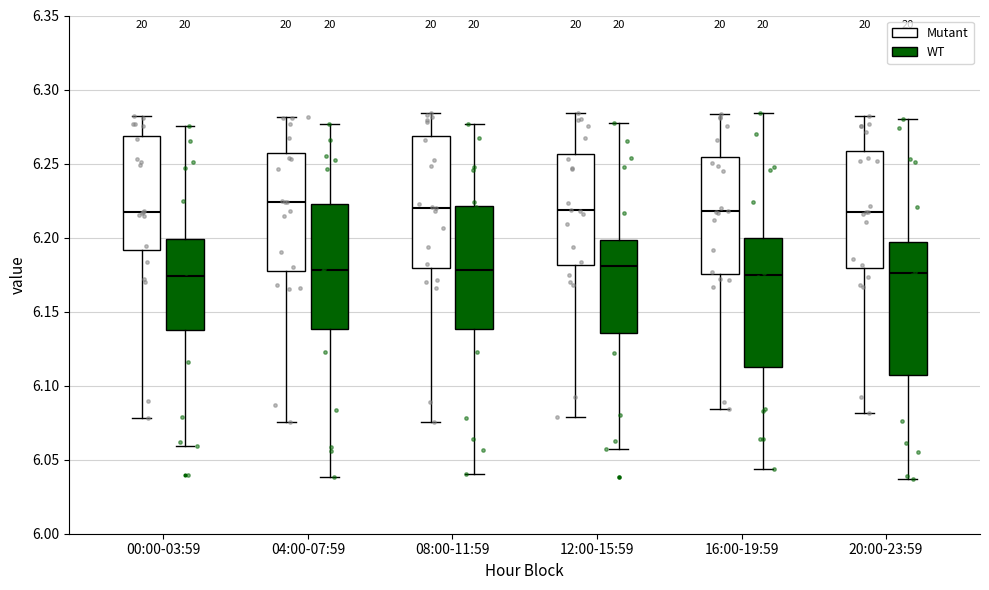

Reading left to right, transcribe this box plot: for each box, give where its median line is, the range the box spans, and where its two whiskers end, as read against the y-axis. The values are not printed on the chart, so give them approximately, as read against the axis.

00:00-03:59 (Mutant): median 6.220, box 6.190 to 6.270, whiskers 6.080 to 6.280
00:00-03:59 (WT): median 6.175, box 6.135 to 6.200, whiskers 6.060 to 6.275
04:00-07:59 (Mutant): median 6.225, box 6.175 to 6.255, whiskers 6.075 to 6.280
04:00-07:59 (WT): median 6.180, box 6.140 to 6.225, whiskers 6.040 to 6.275
08:00-11:59 (Mutant): median 6.220, box 6.180 to 6.270, whiskers 6.075 to 6.285
08:00-11:59 (WT): median 6.180, box 6.140 to 6.220, whiskers 6.040 to 6.275
12:00-15:59 (Mutant): median 6.220, box 6.180 to 6.255, whiskers 6.080 to 6.285
12:00-15:59 (WT): median 6.180, box 6.135 to 6.200, whiskers 6.055 to 6.275
16:00-19:59 (Mutant): median 6.220, box 6.175 to 6.255, whiskers 6.085 to 6.285
16:00-19:59 (WT): median 6.175, box 6.115 to 6.200, whiskers 6.045 to 6.285
20:00-23:59 (Mutant): median 6.215, box 6.180 to 6.260, whiskers 6.080 to 6.280
20:00-23:59 (WT): median 6.175, box 6.105 to 6.195, whiskers 6.035 to 6.280